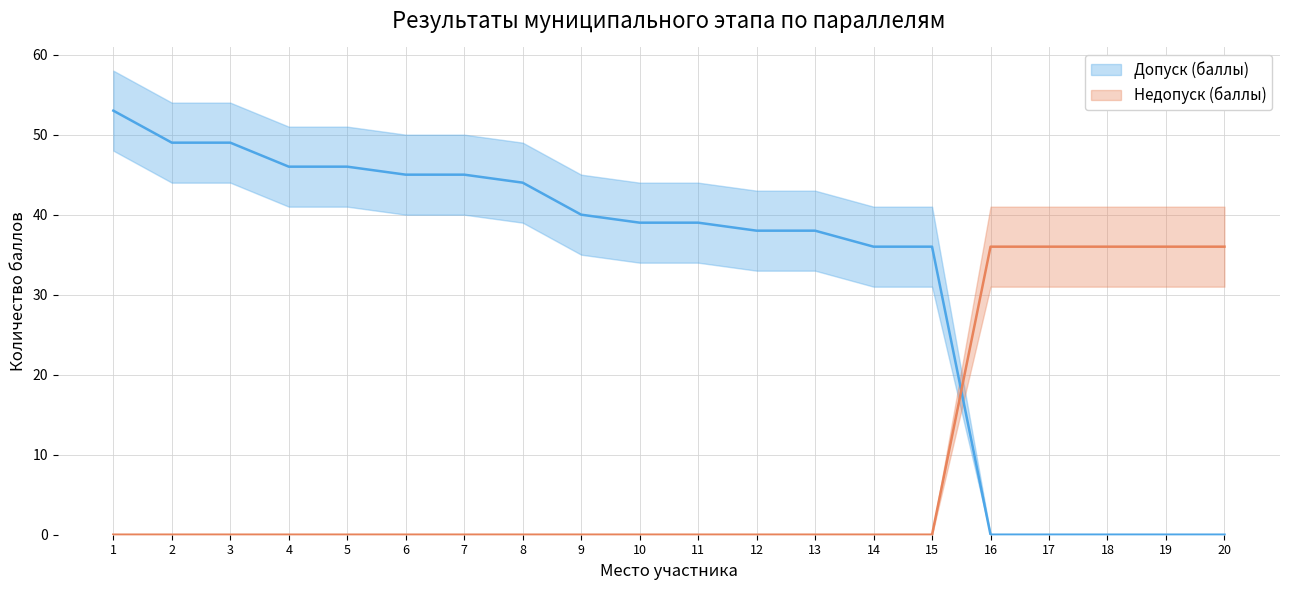

List the series in order of their peak value, lowest first.

Недопуск (баллы), Допуск (баллы)